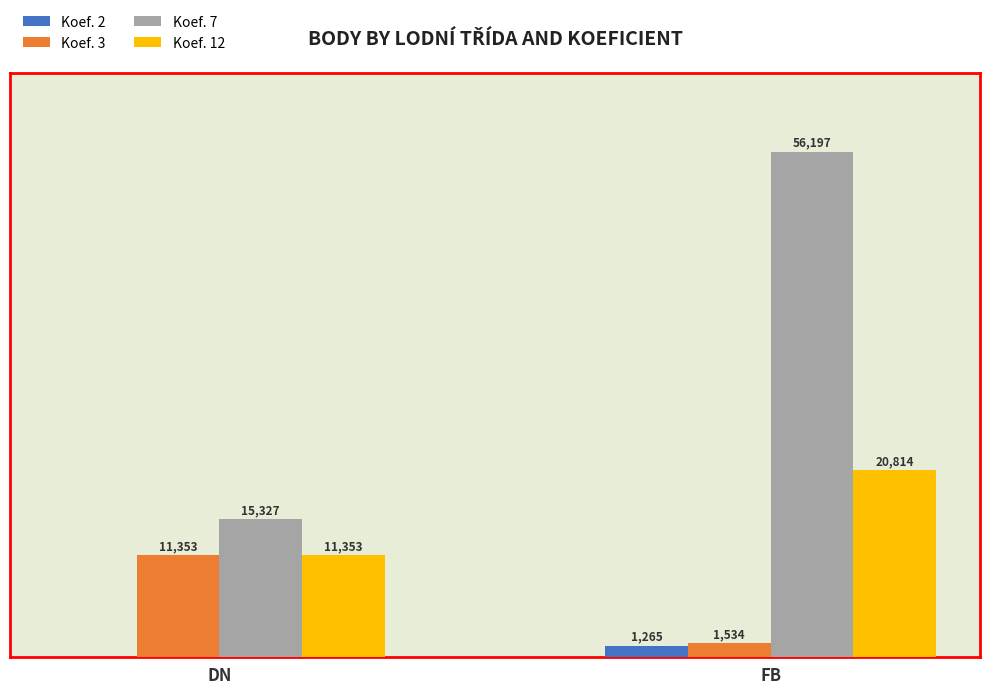

At which label is Koef. 3 closest to 6443?

FB